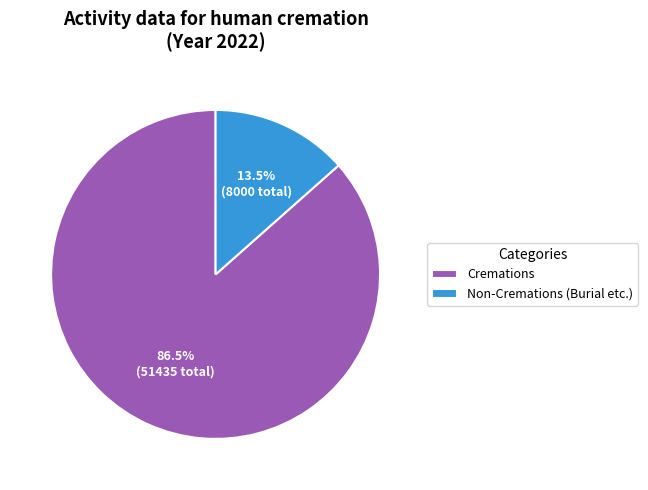

Approximately how many times larger is the value at Cremations compared to Non-Cremations (Burial etc.)?

6.4